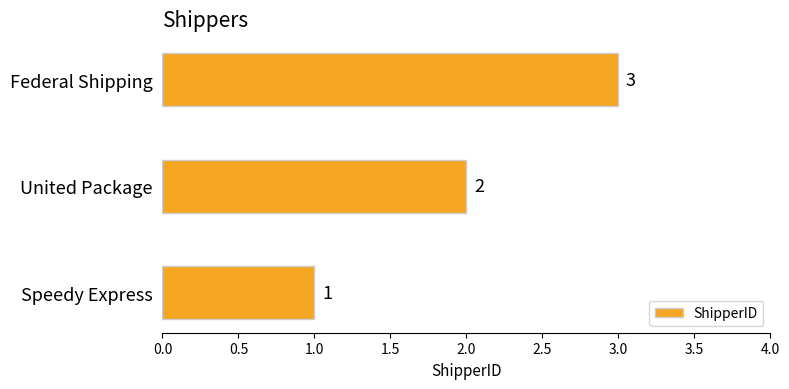

What is the change in value from Speedy Express to Federal Shipping?

+2